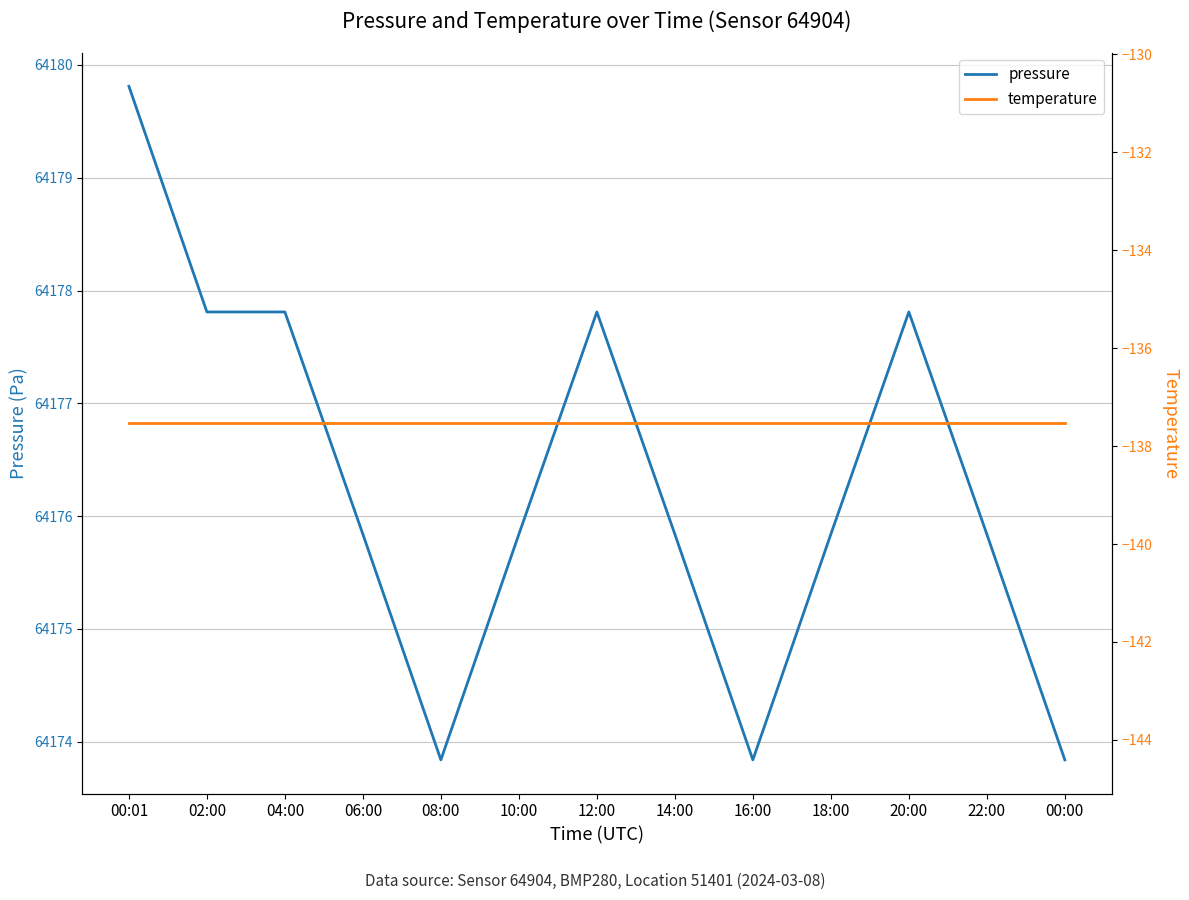

The value of pressure at 22:00 is 64175.8. True or false?

True